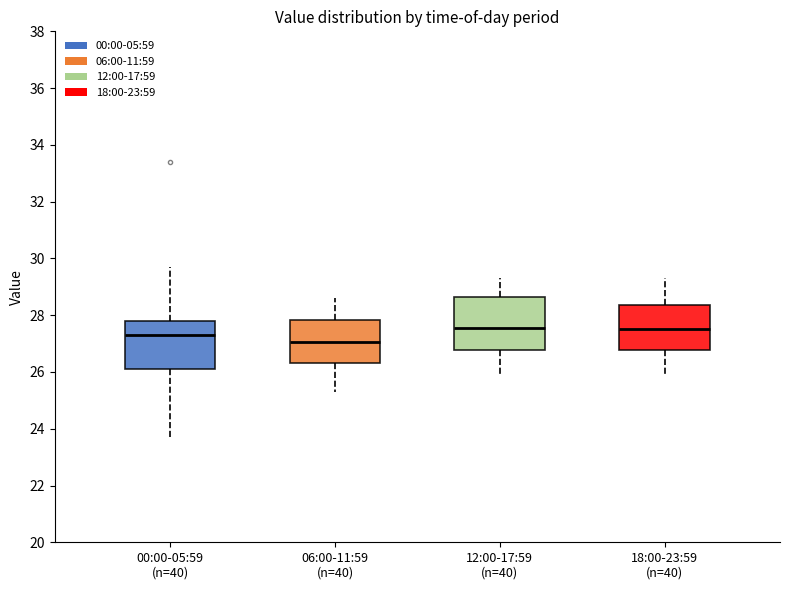

Which box's median line is the lowest?

06:00-11:59 (n=40)